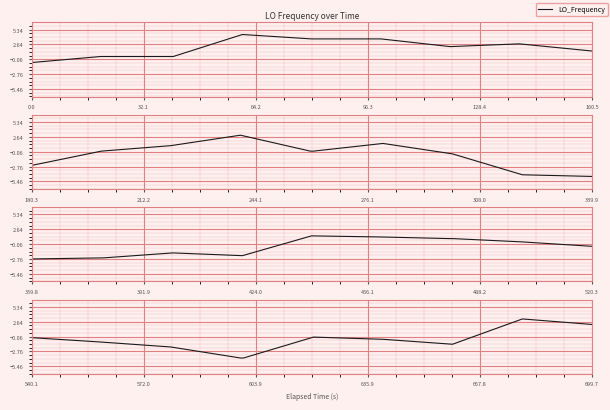

Is this an area chart (filled region under the line)?

No